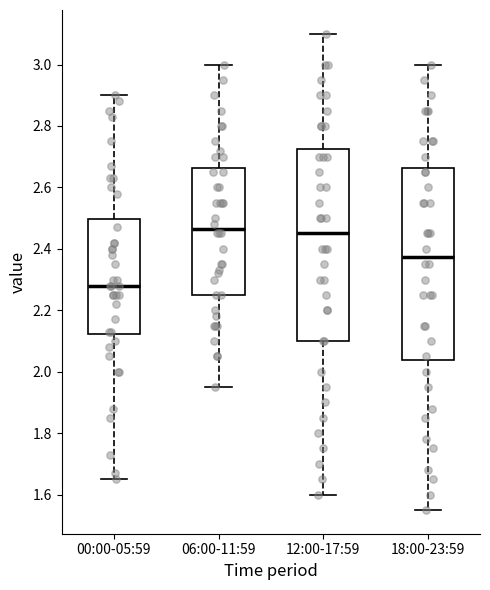

Reading left to right, transcribe this box plot: for each box, give where its median line is, the range the box spans, and where its two whiskers end, as read against the y-axis. The values are not printed on the chart, so give them approximately, as read against the axis.

00:00-05:59: median 2.28, box 2.12 to 2.50, whiskers 1.66 to 2.90
06:00-11:59: median 2.46, box 2.26 to 2.66, whiskers 1.96 to 3.00
12:00-17:59: median 2.46, box 2.10 to 2.72, whiskers 1.60 to 3.10
18:00-23:59: median 2.38, box 2.04 to 2.66, whiskers 1.56 to 3.00